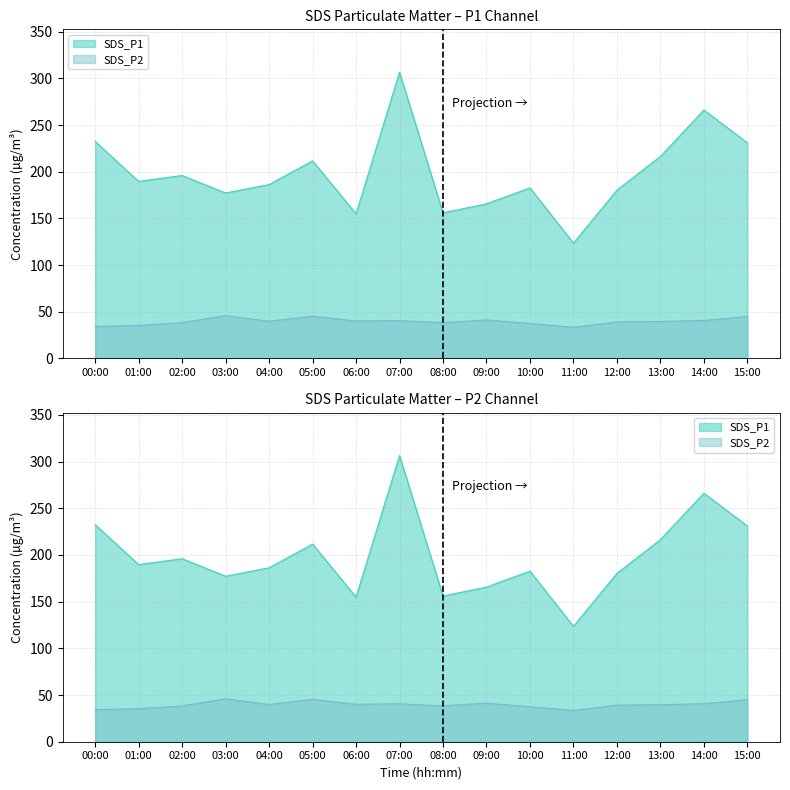

What is the difference between the SDS_P2 values at 03:00 and 10:00?

8.4